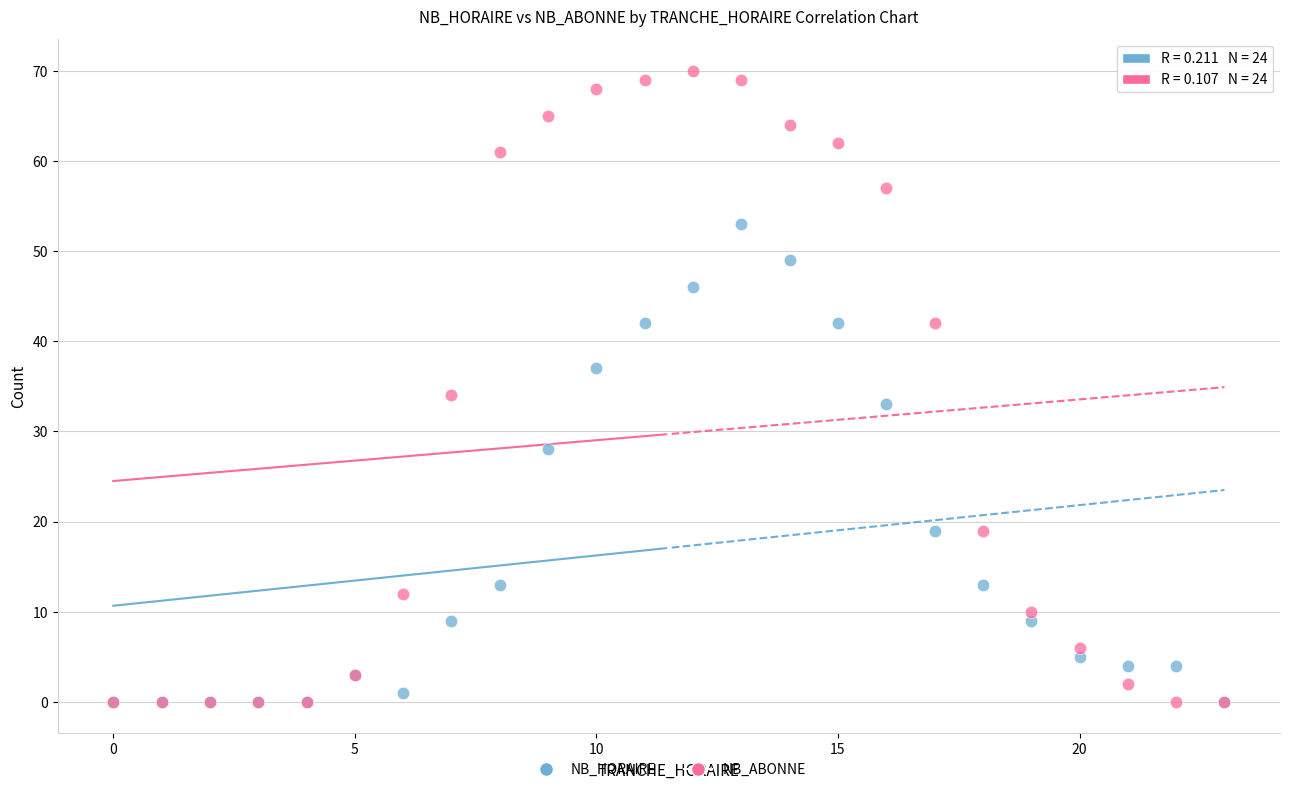

Across all series, what Y value is closest to 35?

34